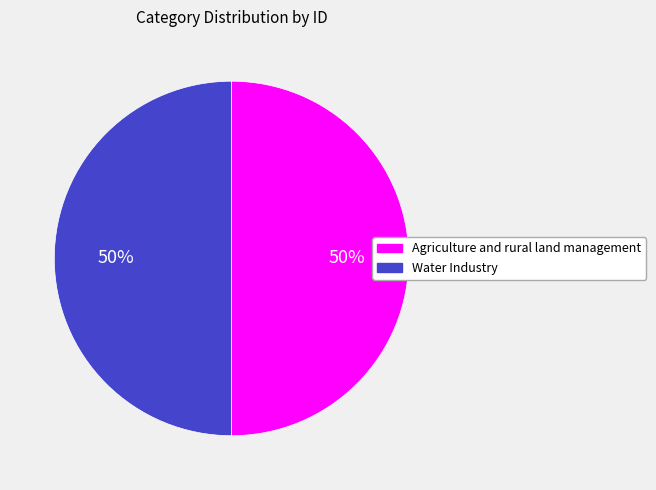

Approximately how many times larger is the value at Agriculture and rural land management compared to Water Industry?

1.0